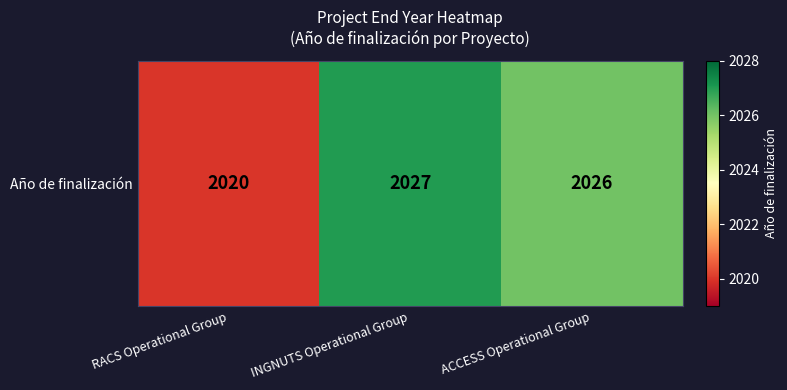

List the labels in order of value, smallest first.

RACS Operational Group, ACCESS Operational Group, INGNUTS Operational Group